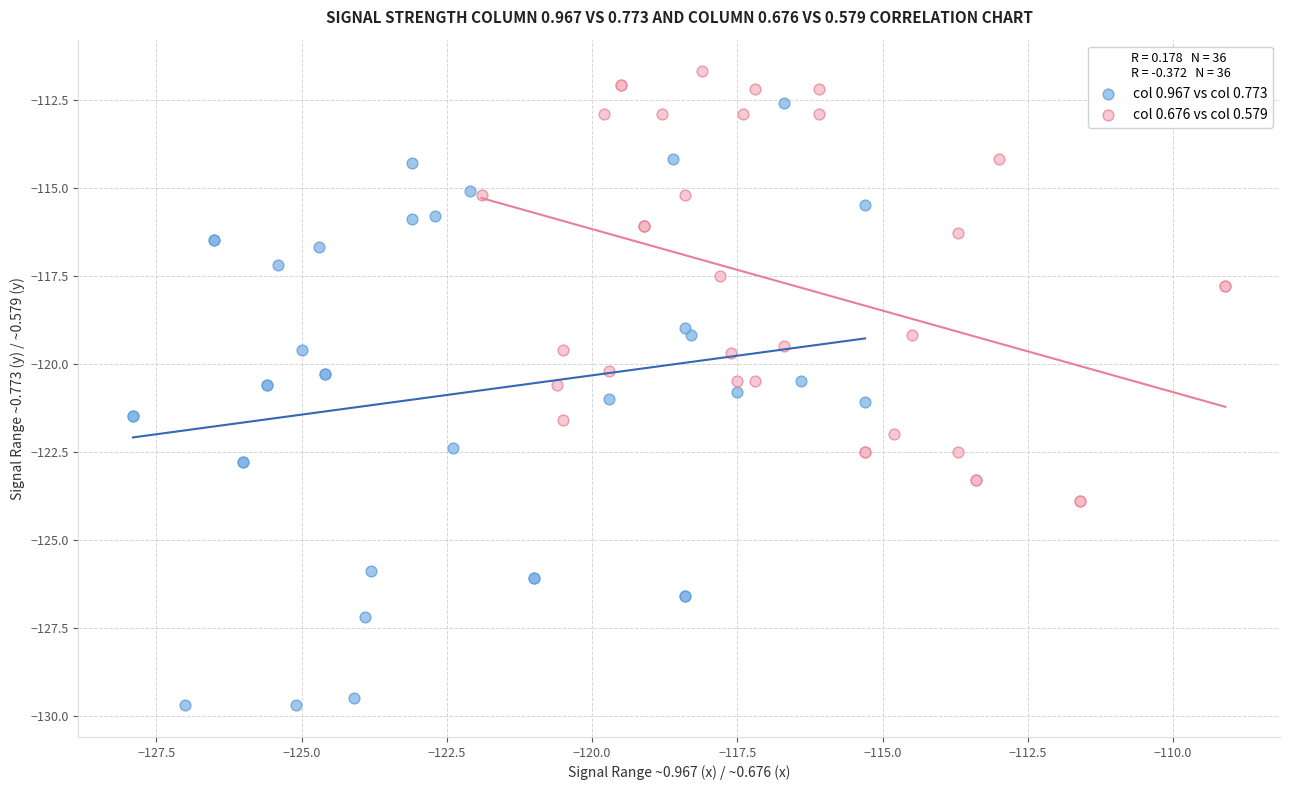

Which series contains the highest Y value?

col 0.676 vs col 0.579